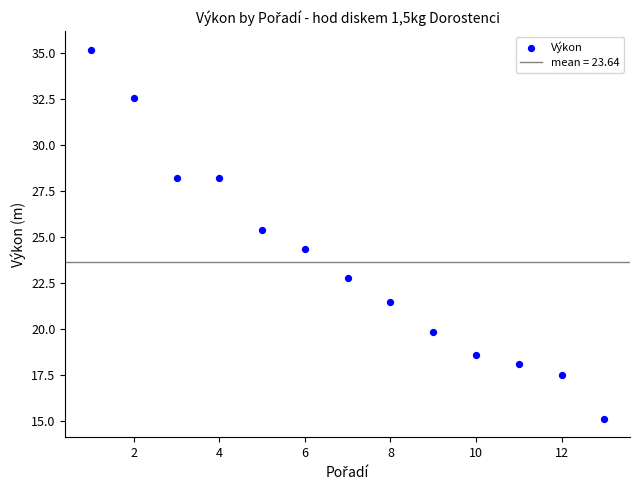

What is the range of X values (max minus min)?

12.0